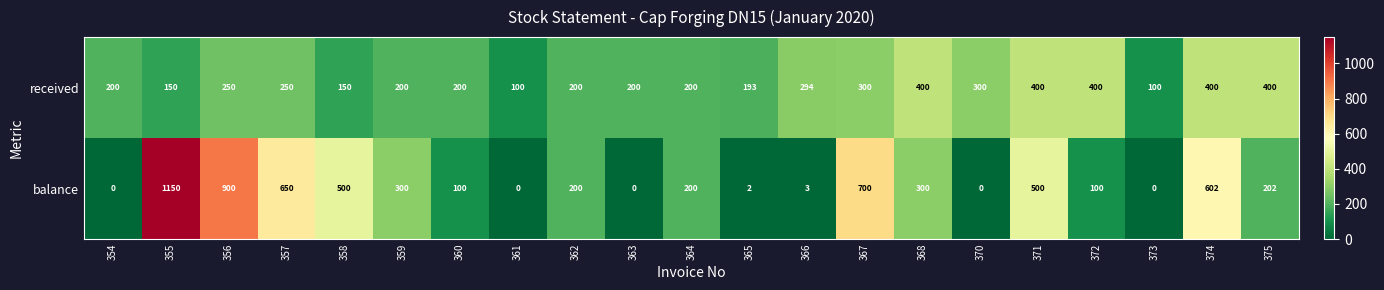

Count the number of categories in the chart.

21